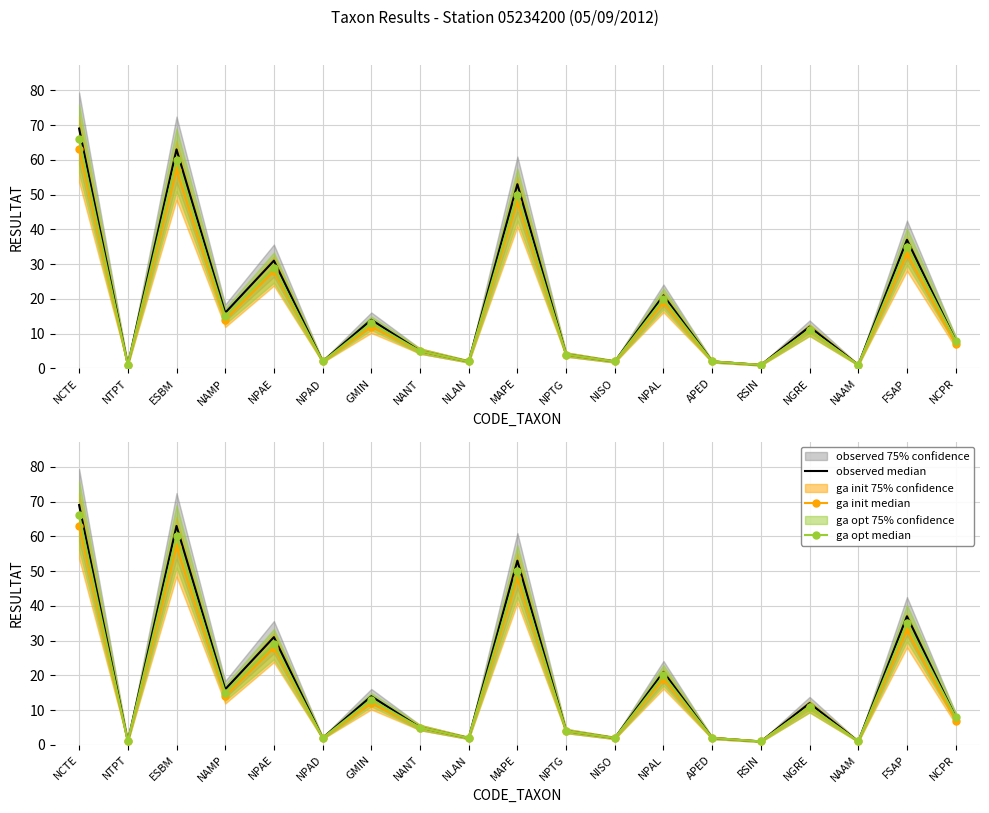

Reading left to right, extract all data points from this chart.

observed median: NCTE=69	NTPT=1	ESBM=63	NAMP=16	NPAE=31	NPAD=2	GMIN=14	NANT=5	NLAN=2	MAPE=53	NPTG=4	NISO=2	NPAL=21	APED=2	RSIN=1	NGRE=12	NAAM=1	FSAP=37	NCPR=8
ga init median: NCTE=63	NTPT=1	ESBM=57	NAMP=14	NPAE=28	NPAD=2	GMIN=12	NANT=5	NLAN=2	MAPE=48	NPTG=4	NISO=2	NPAL=19	APED=2	RSIN=1	NGRE=11	NAAM=1	FSAP=33	NCPR=7
ga opt median: NCTE=66	NTPT=1	ESBM=60	NAMP=15	NPAE=29	NPAD=2	GMIN=13	NANT=5	NLAN=2	MAPE=50	NPTG=4	NISO=2	NPAL=20	APED=2	RSIN=1	NGRE=11	NAAM=1	FSAP=35	NCPR=8